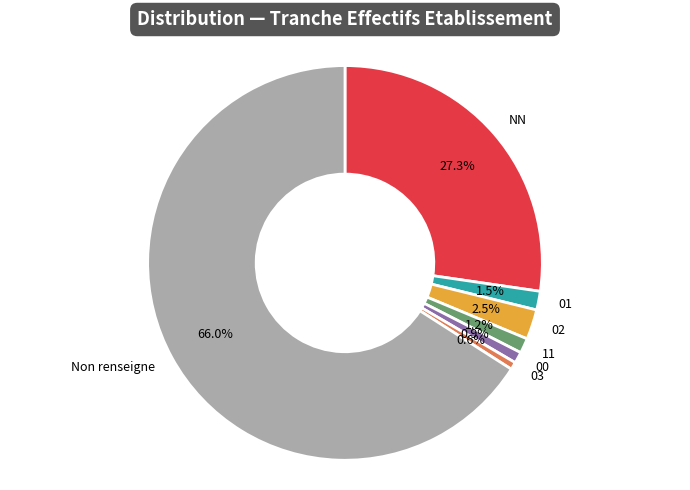

What is the largest slice in the pie chart?

Non renseigne